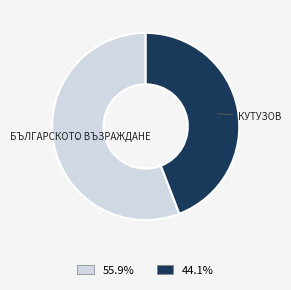

Is there any slice that represents more than half of the pie?

Yes